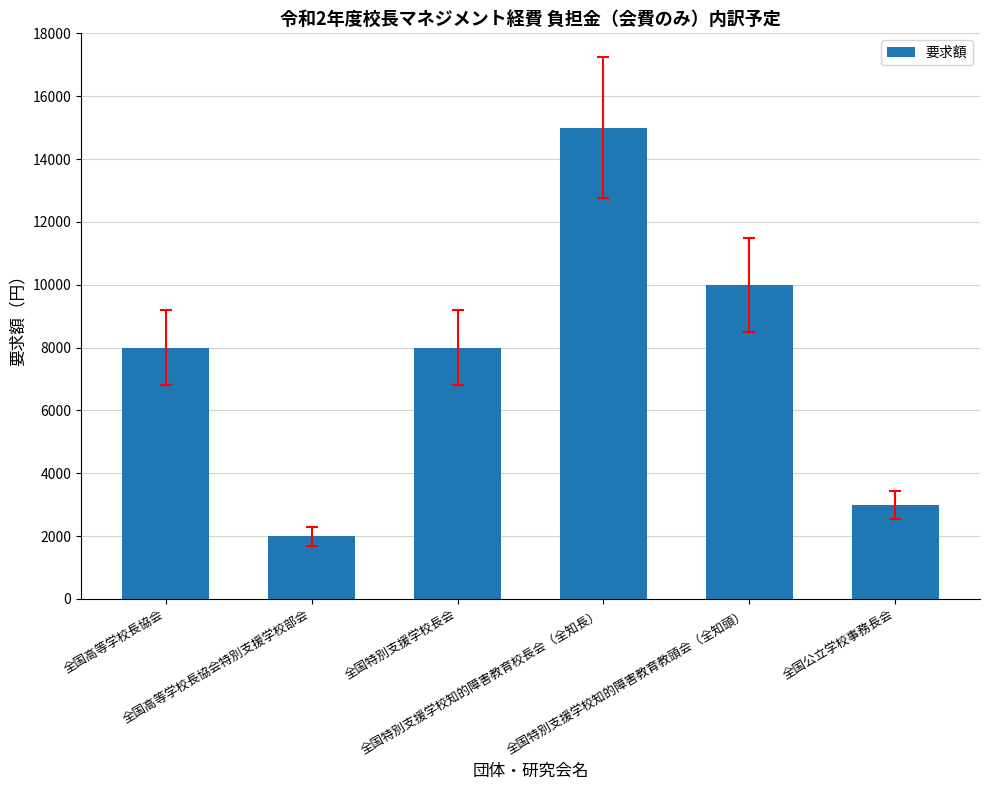

What value does the data have at 全国公立学校事務長会?

3000